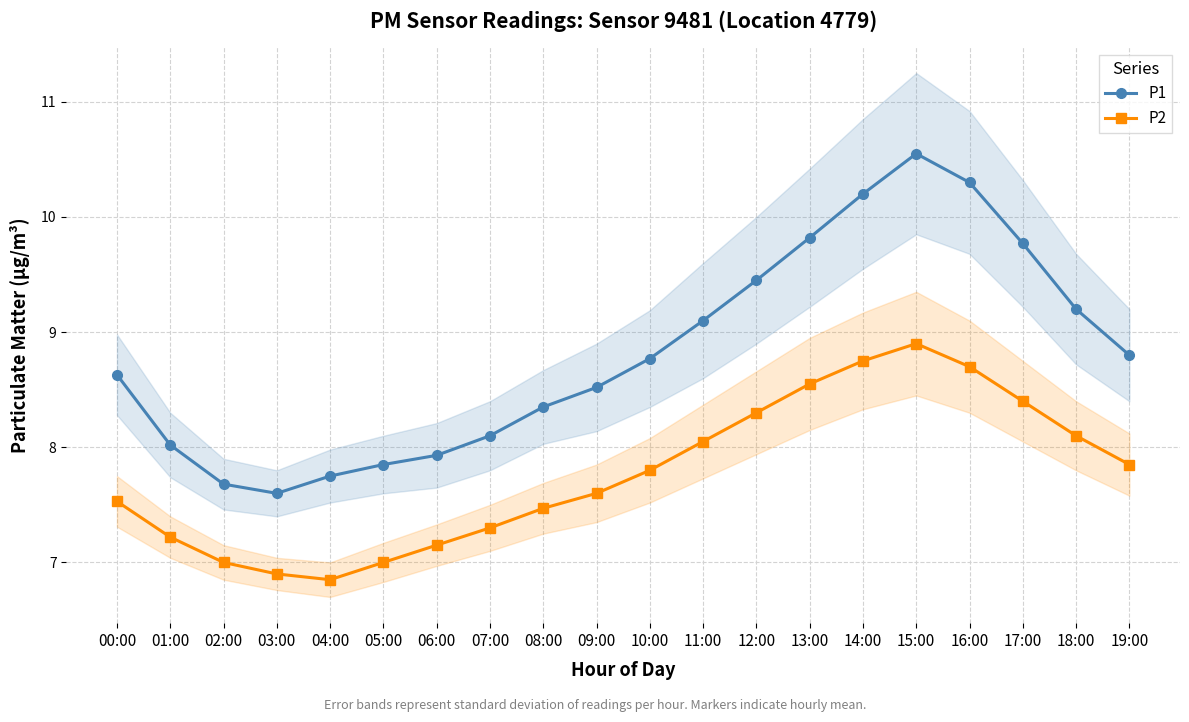

Between 06:00 and 17:00, which series saw the biggest shift?

P1